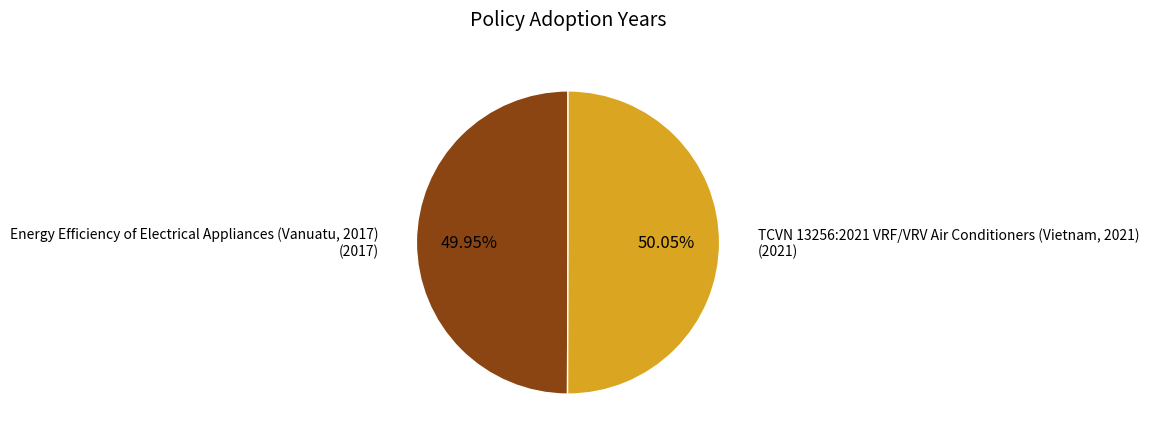

Is there any slice that represents more than half of the pie?

Yes